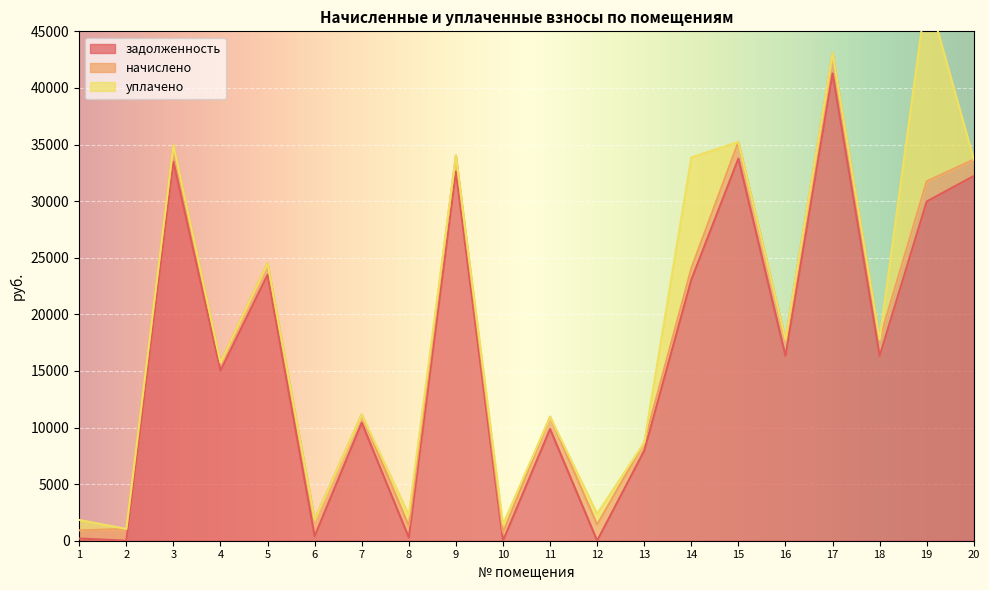

What is the maximum value for задолженность?

41275.7